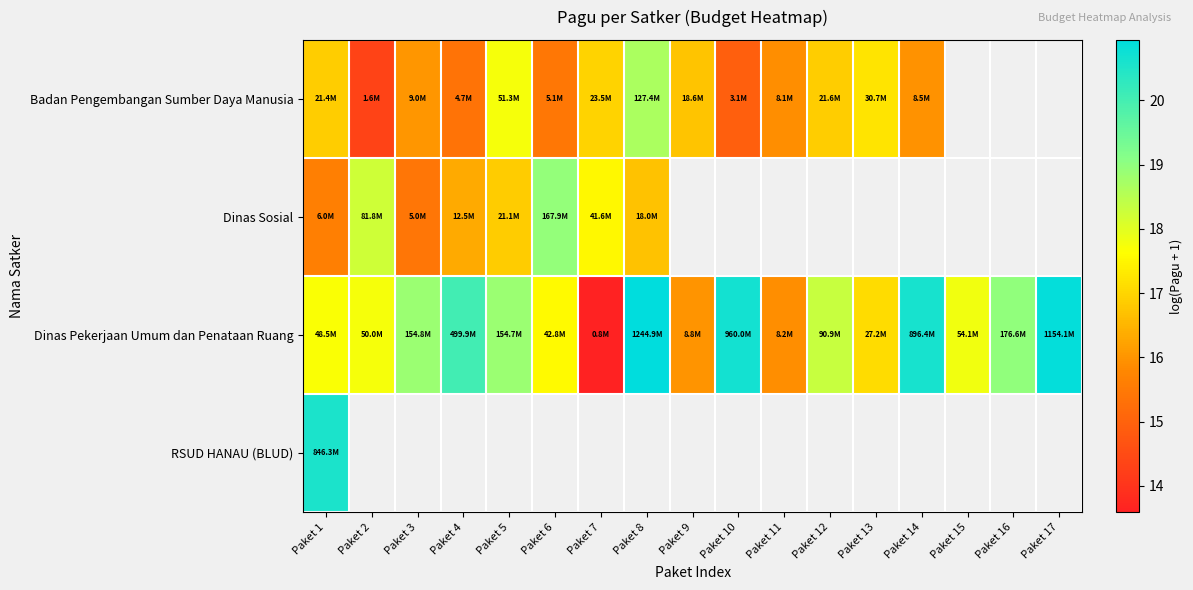

Is the value of Dinas Pekerjaan Umum dan Penataan Ruang at Paket 12 greater than the value of Badan Pengembangan Sumber Daya Manusia at Paket 4?

Yes